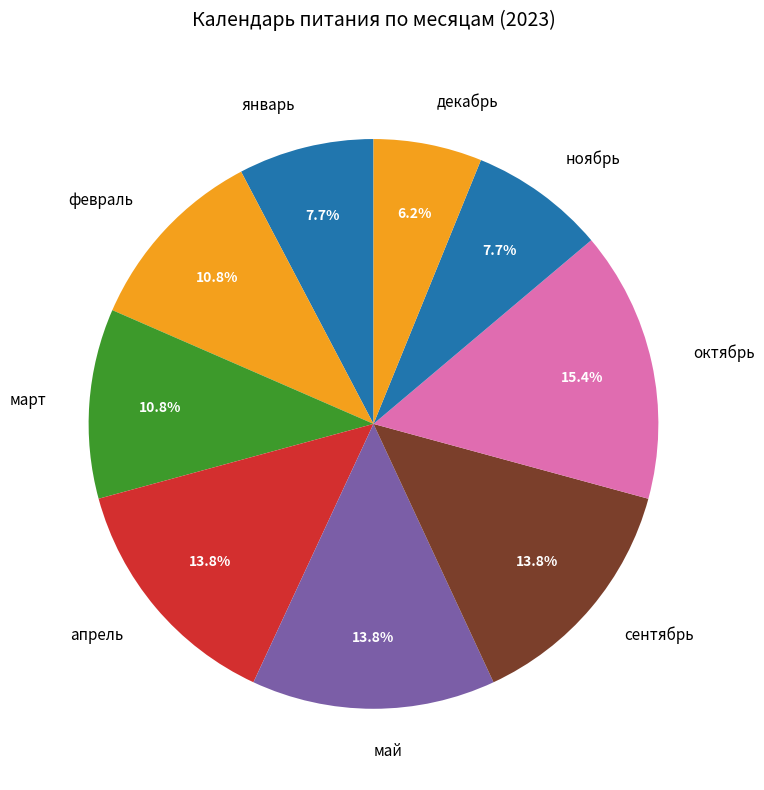

To the nearest percent, what portion does сентябрь represent?

14%